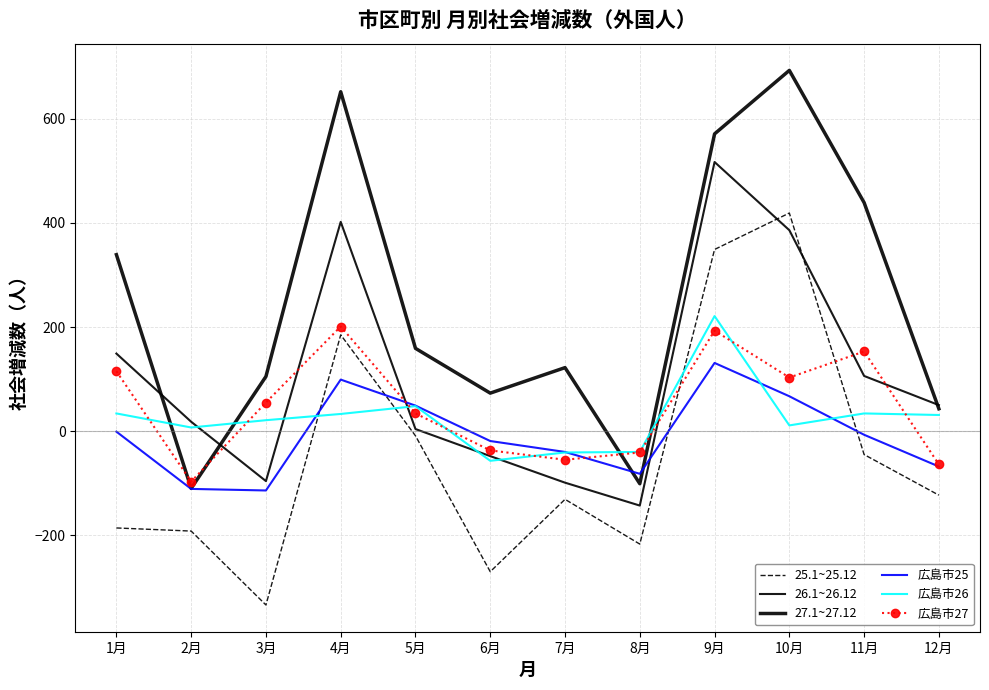

Where is 26.1~26.12 nearest to the value 187?

1月